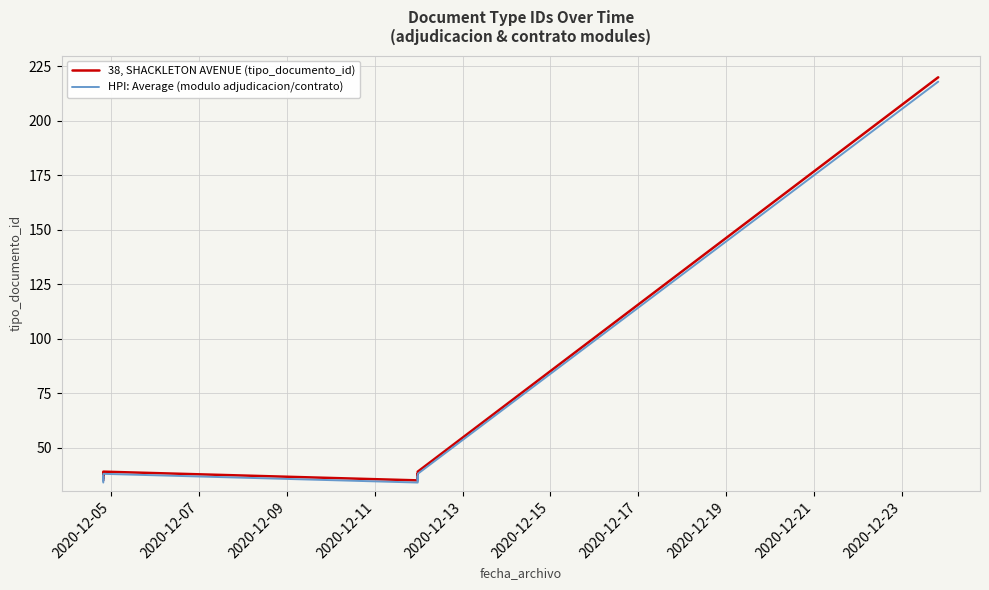

What are all the series names shown in the legend?

38, SHACKLETON AVENUE (tipo_documento_id), HPI: Average (modulo adjudicacion/contrato)